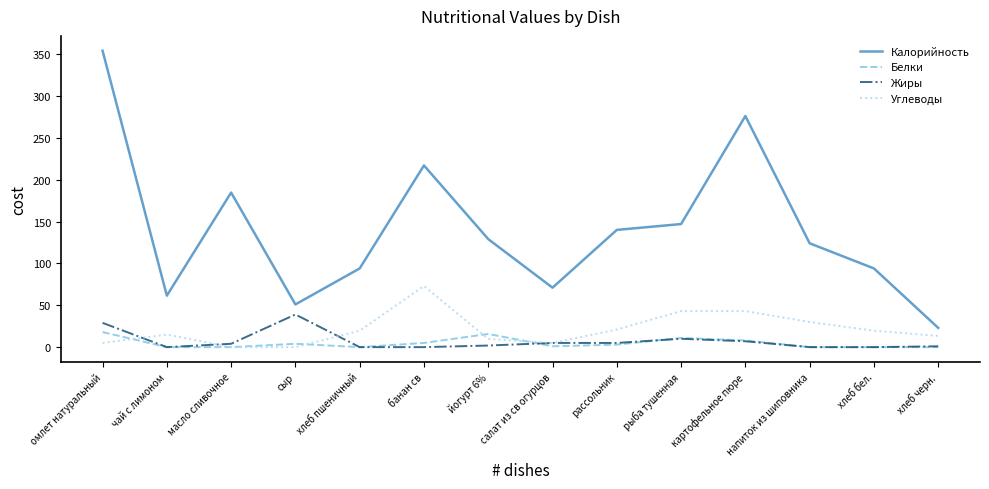

True or false: Жиры and Калорийность intersect in this chart.

False